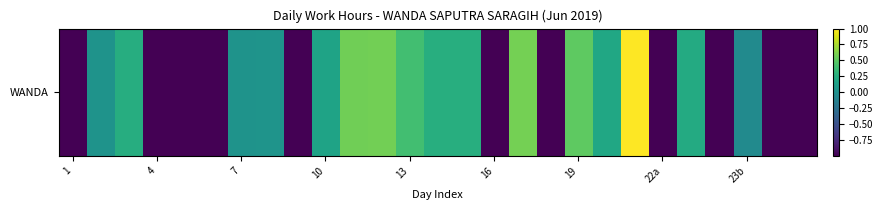

What is the difference between the maximum and minimum values?

2.0